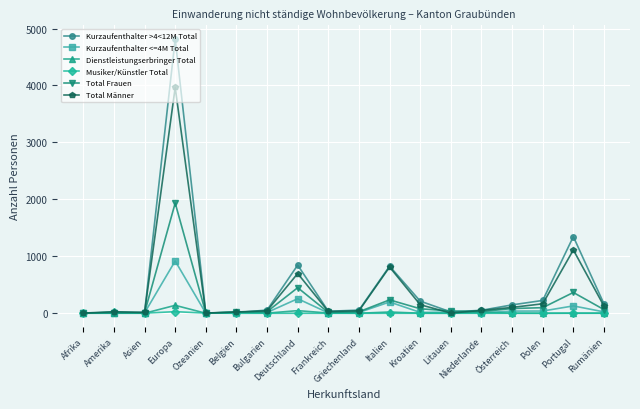

In Kurzaufenthalter >4<12M Total, how many points are higher than both neighbors (excluding endpoints)?

4